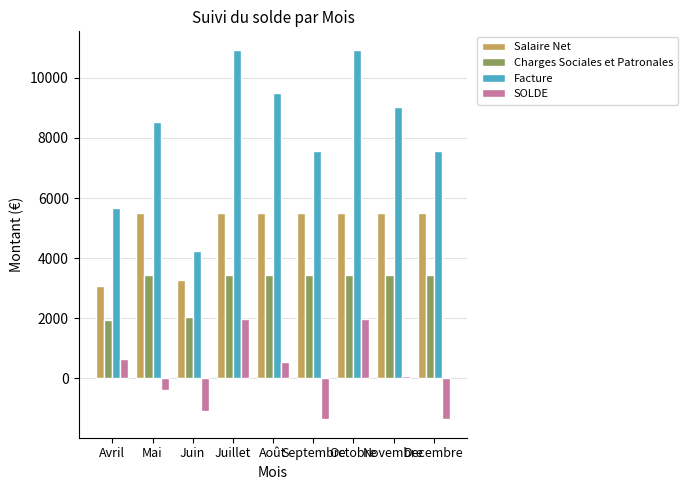

What is the difference between the maximum and minimum values in the Charges Sociales et Patronales series?

1488.9